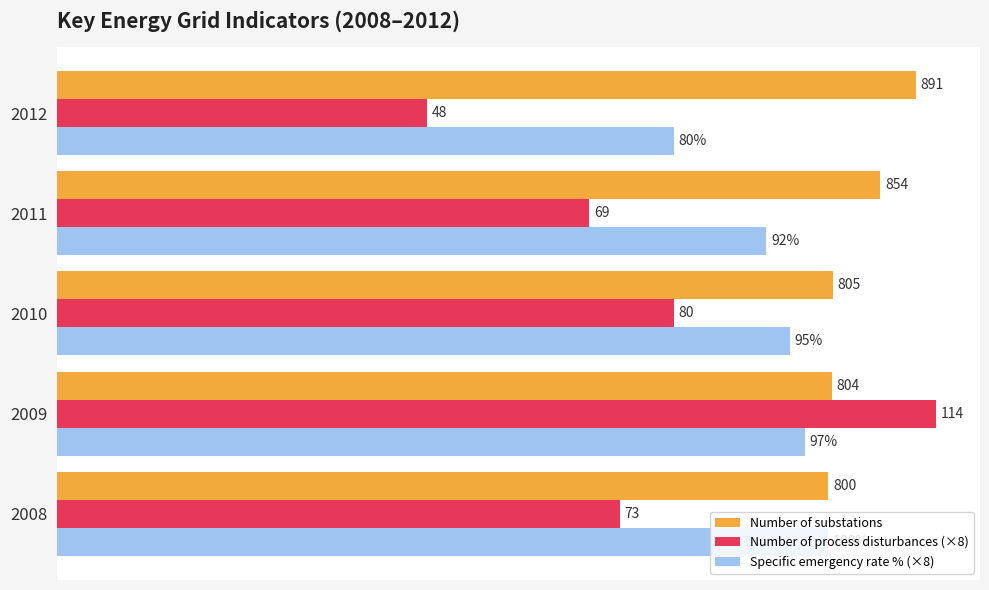

Reading left to right, extract all data points from this chart.

Number of substations: 800	804	805	854	891
Number of process disturbances (×8): 584	912	640	552	384
Specific emergency rate % (×8): 800	776	760	736	640